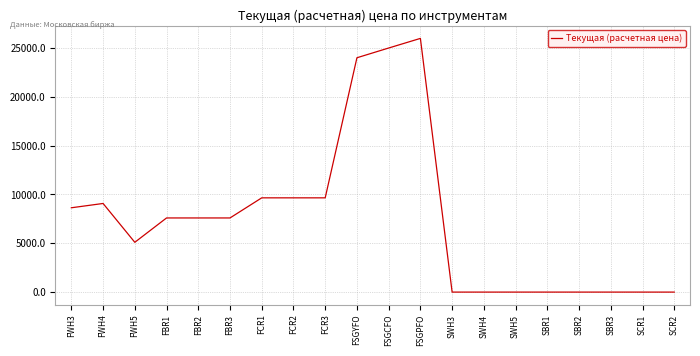

Does the chart have visible grid lines?

Yes